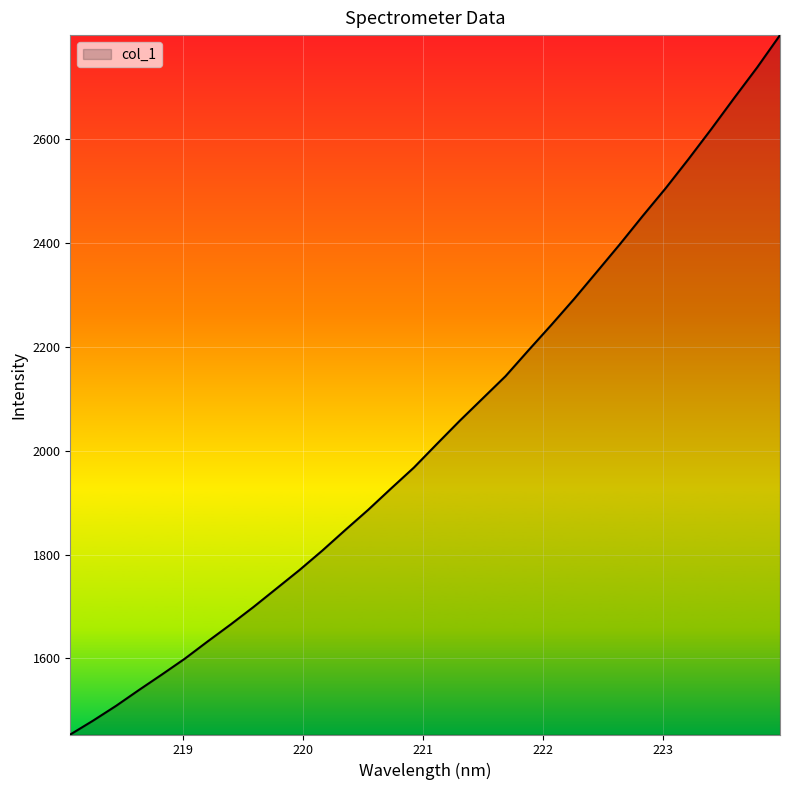

What is the maximum value shown in the chart?

2799.9